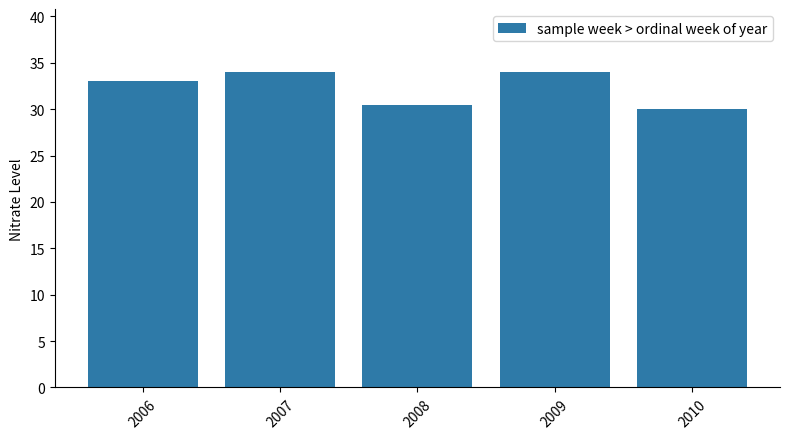

What is the maximum value shown in the chart?

34.0